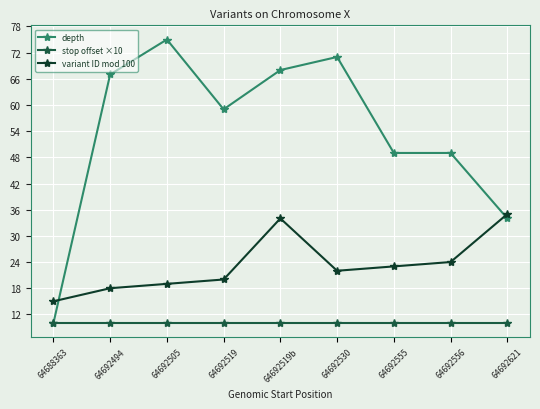

Is the value of depth at 64692494 greater than the value of stop offset ×10 at 64692555?

Yes